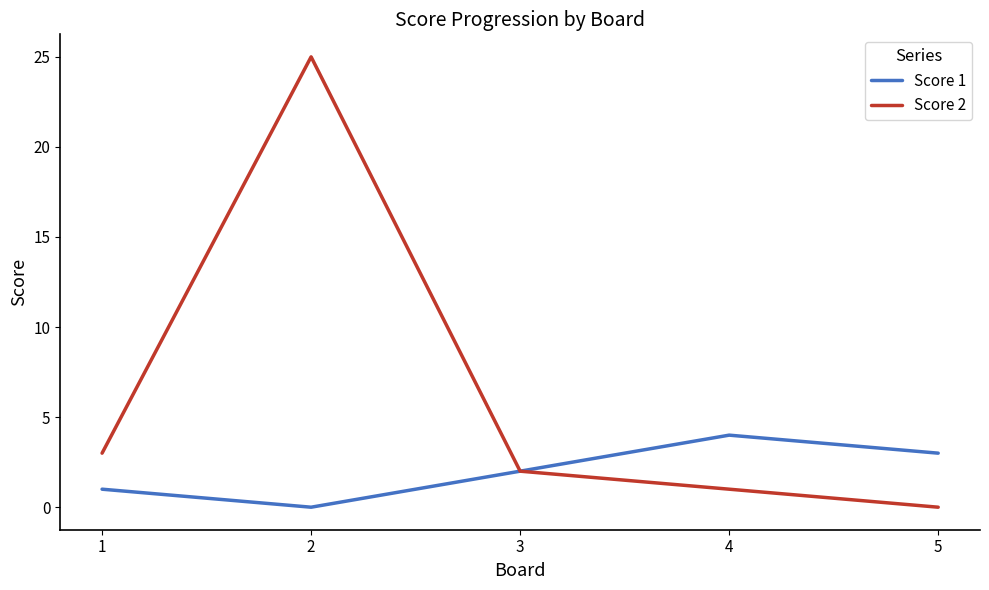

The value of Score 1 at 2 is 0. True or false?

True